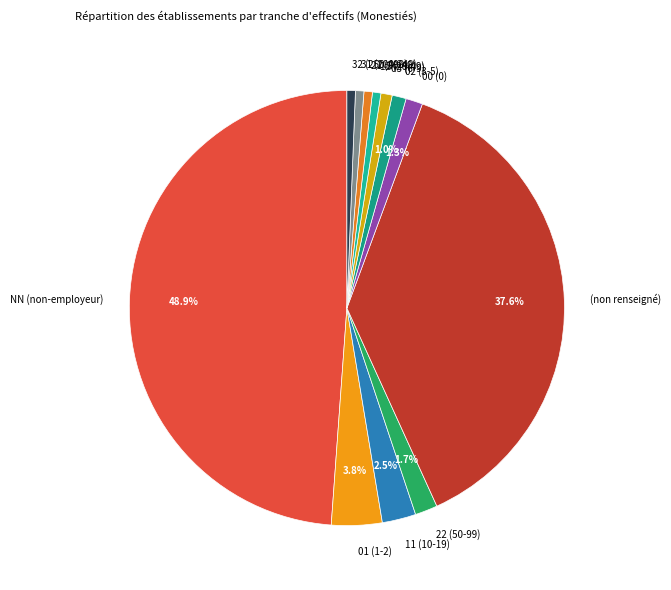

To the nearest percent, what is the average slice percentage?

8%